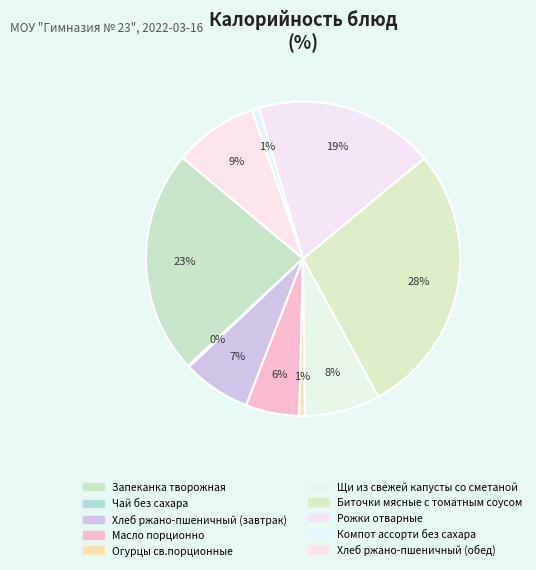

True or false: Щи из свежей капусты со сметаной accounts for 1% of the total.

False